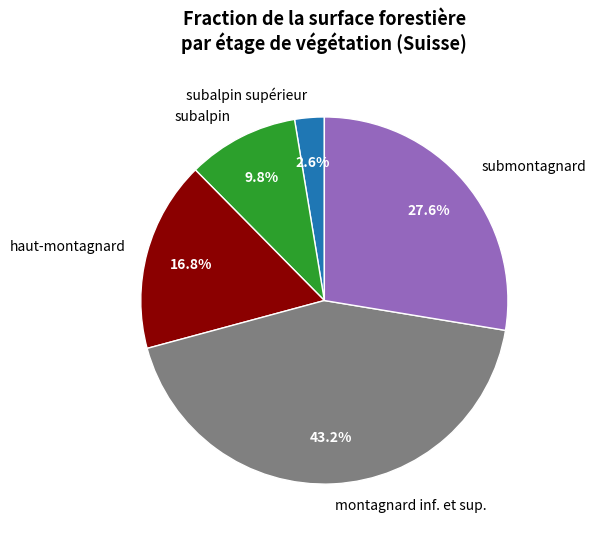

Does any single category account for the majority?

No